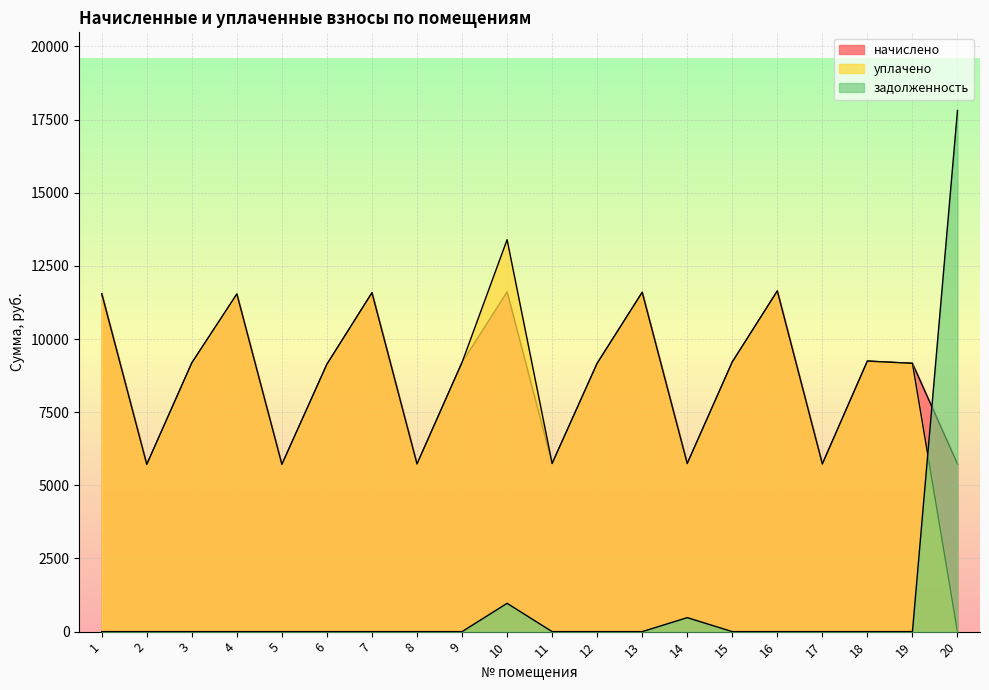

Between 3 and 20, which series saw the biggest shift?

задолженность